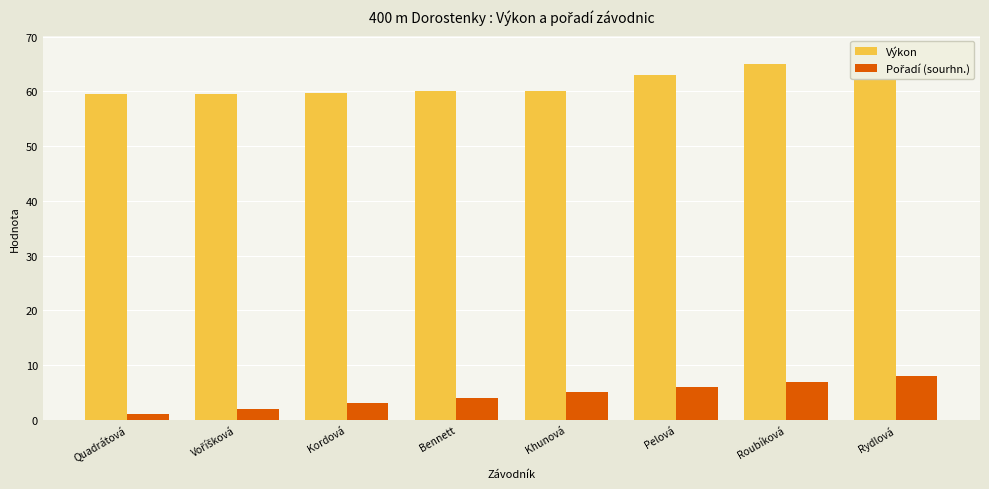

What is the spread (max minus min) of values at Bennett?

56.0